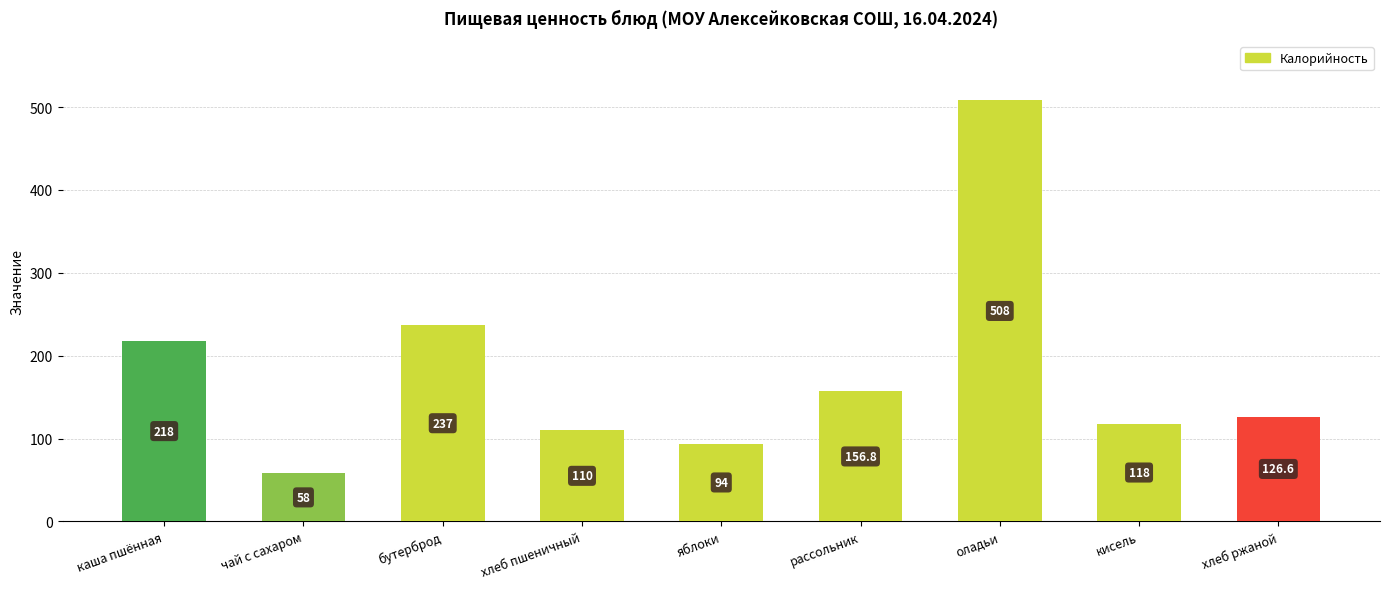

Where is the data nearest to the value 283?

бутерброд